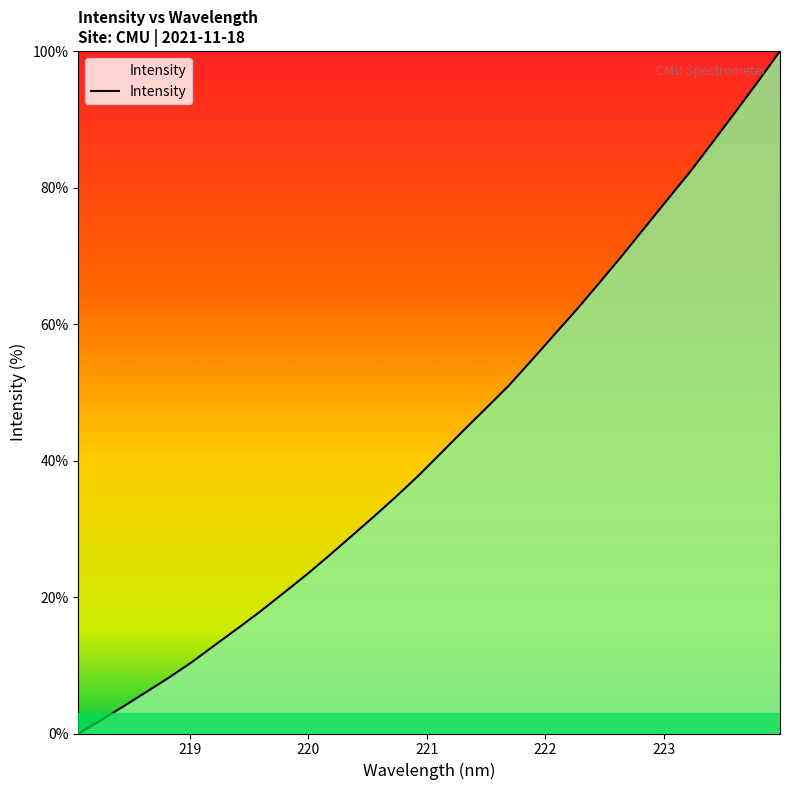

What is the difference between the maximum and minimum values?

100.0